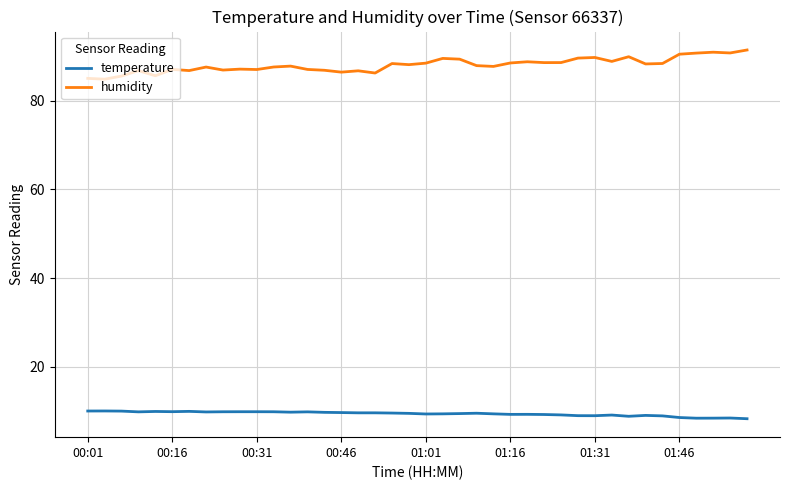

Which series has the largest total across all categories?

humidity